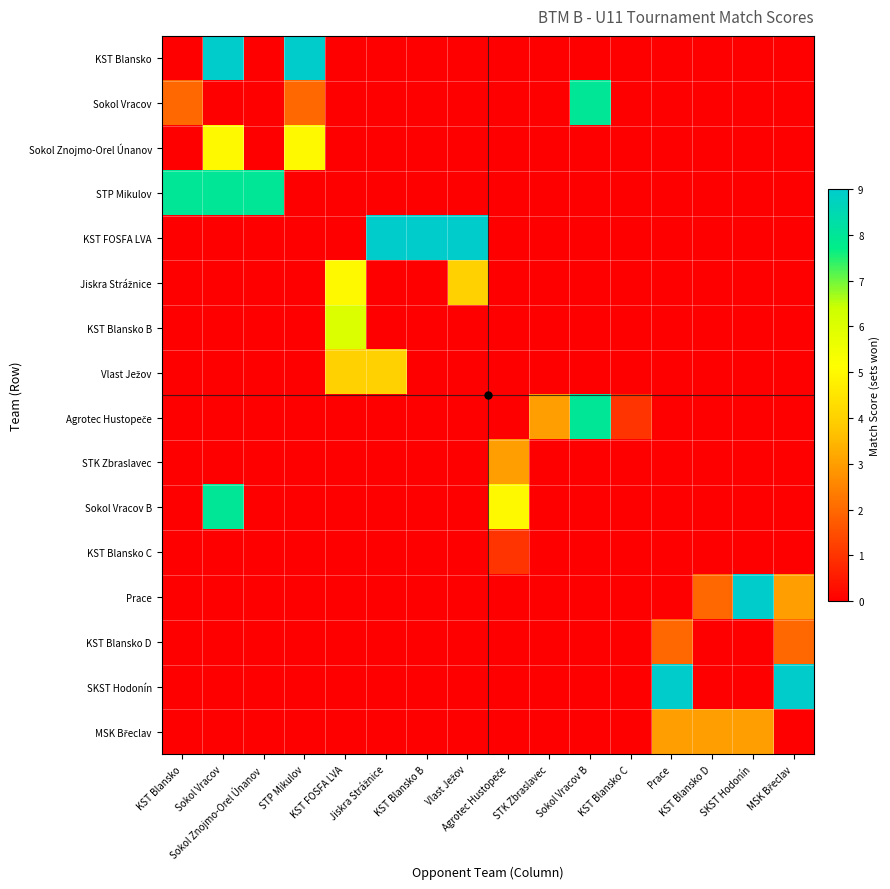

At which category is the sum across all series the highest?

Sokol Vracov